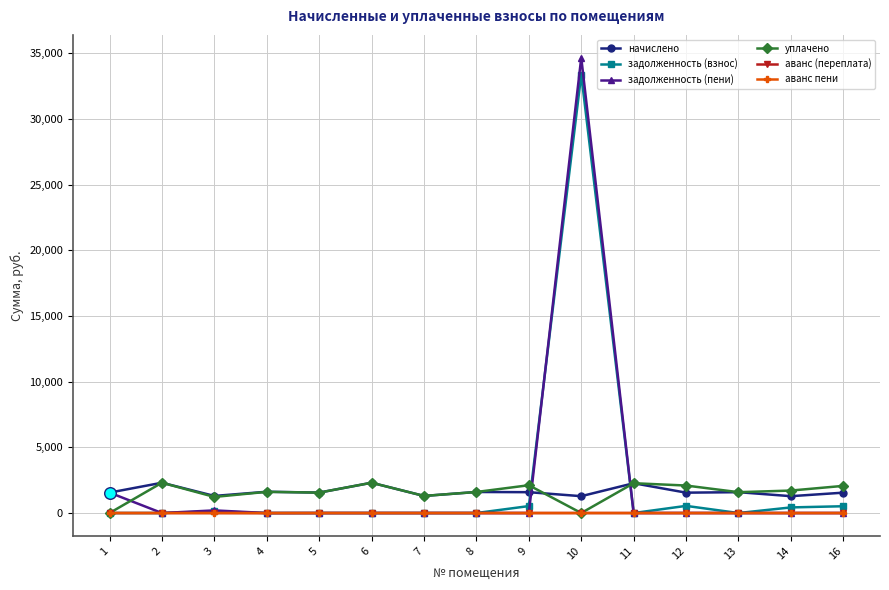

Between 10 and 16, which series saw the biggest shift?

задолженность (пени)